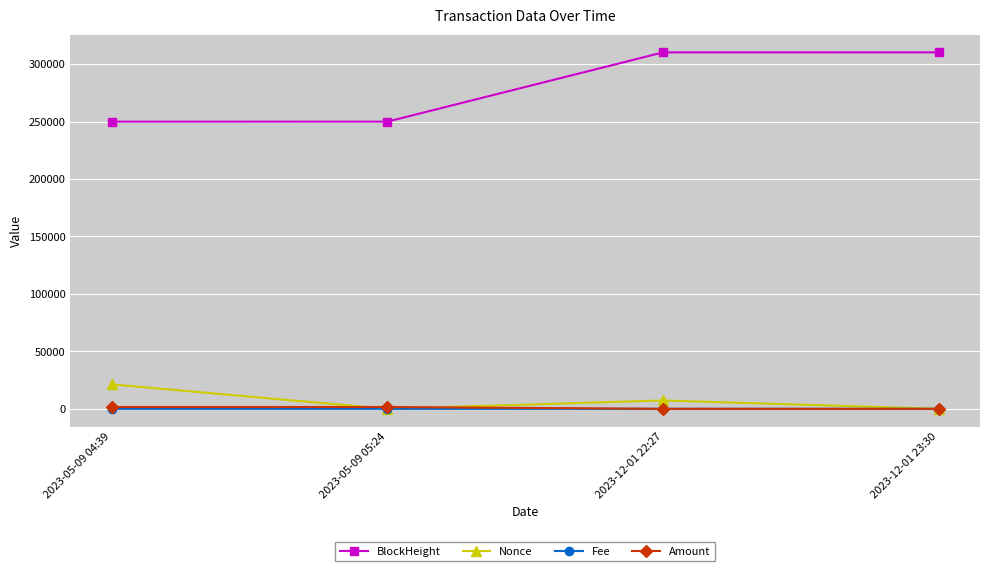

Which series has the widest spread of values?

BlockHeight